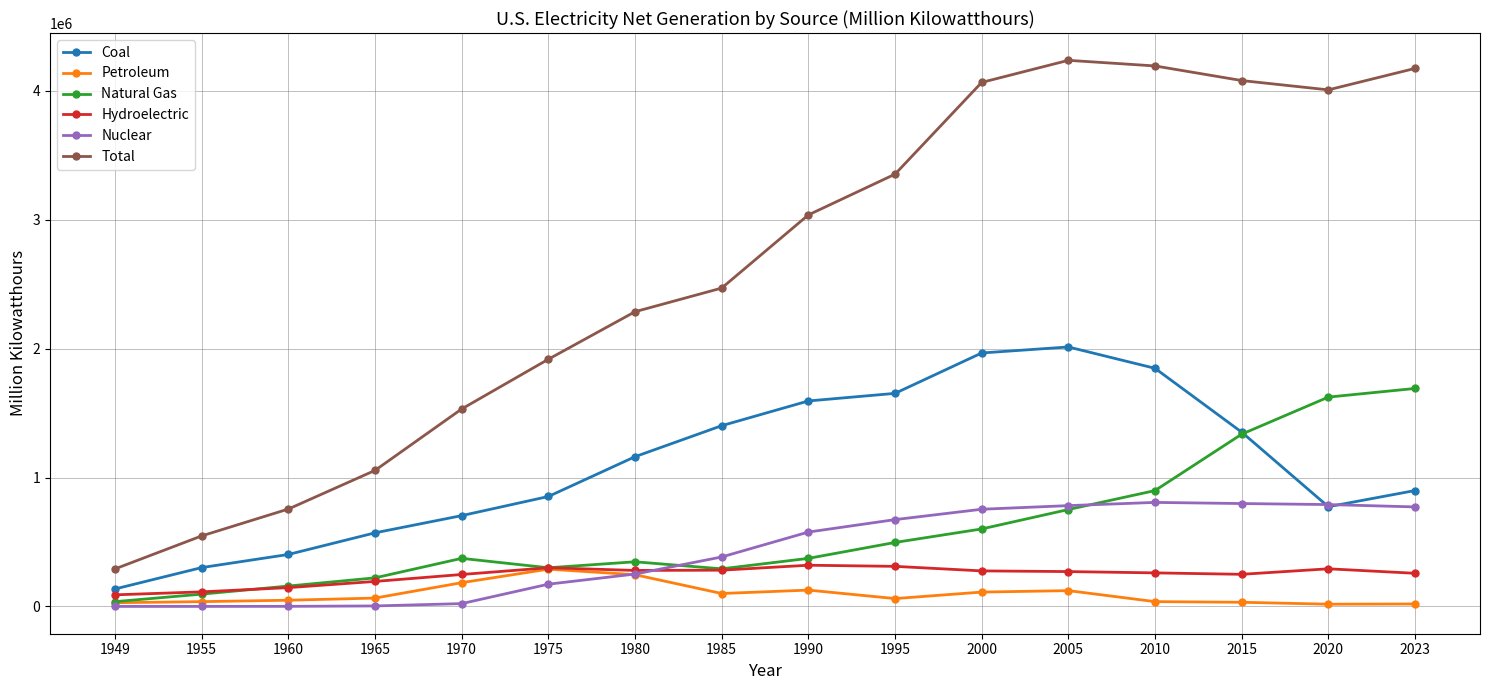

True or false: Petroleum has more than 1 points higher than both neighbors.

True